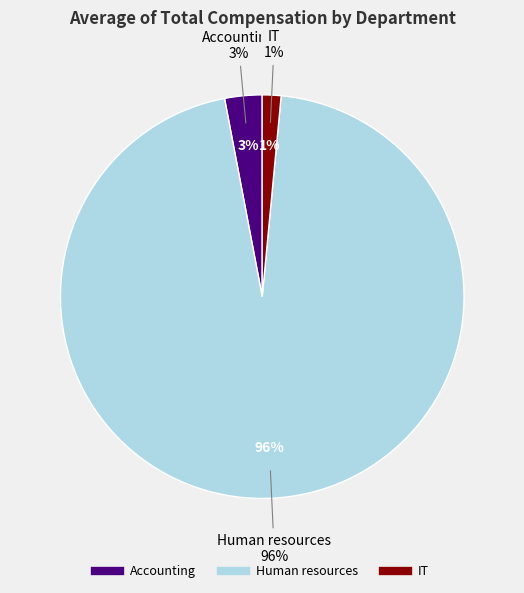

To the nearest percent, what is the combined percentage of Human resources and Accounting?

99%